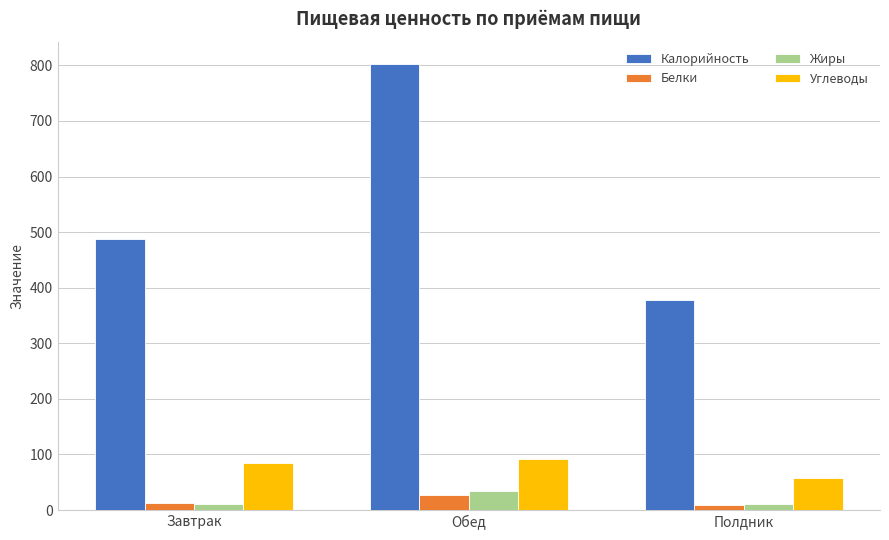

Which series has the largest total across all categories?

Калорийность